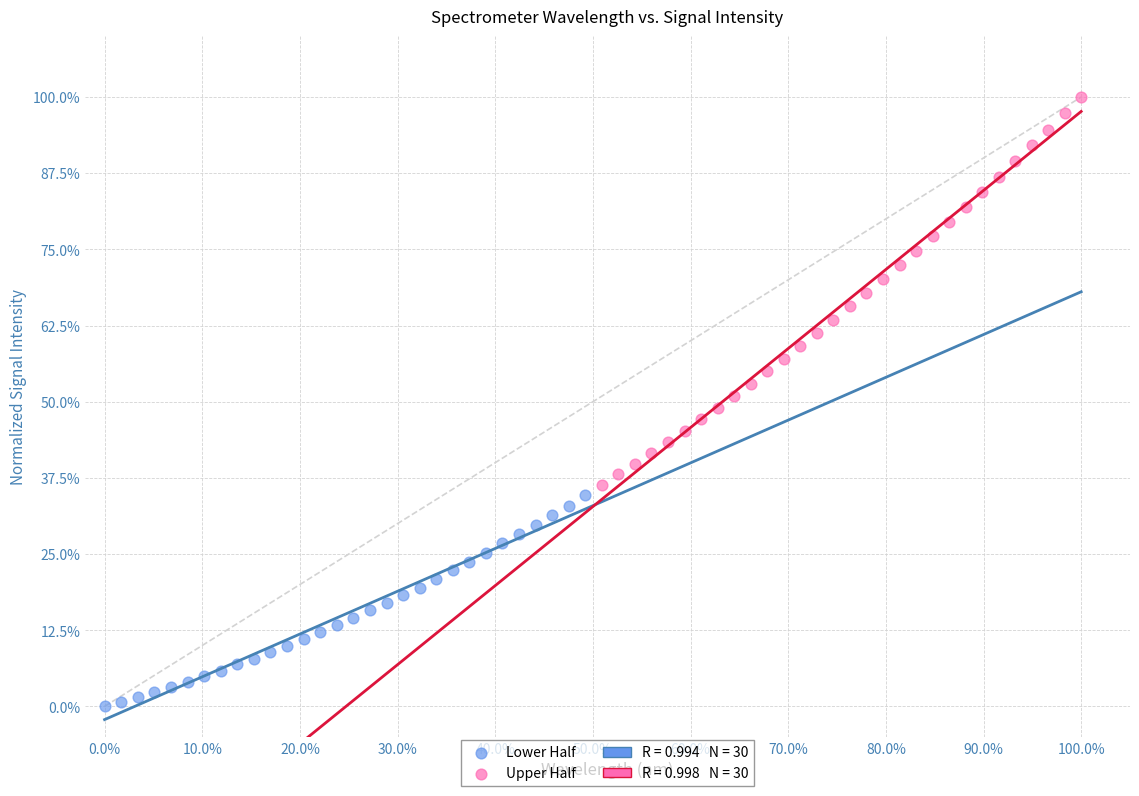

Which series reaches the maximum Y coordinate?

Upper Half